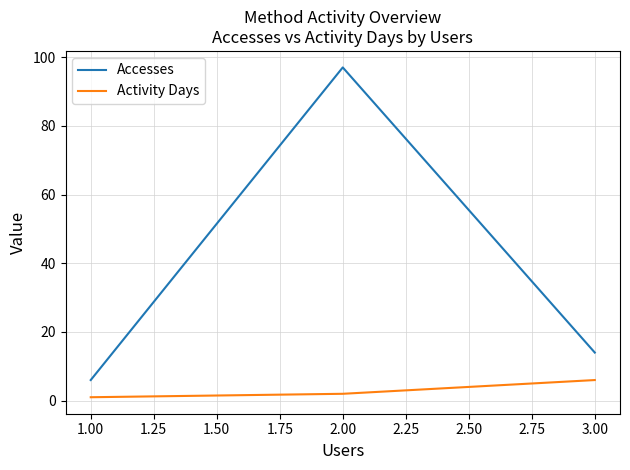

What is the average value of the Accesses series?

39